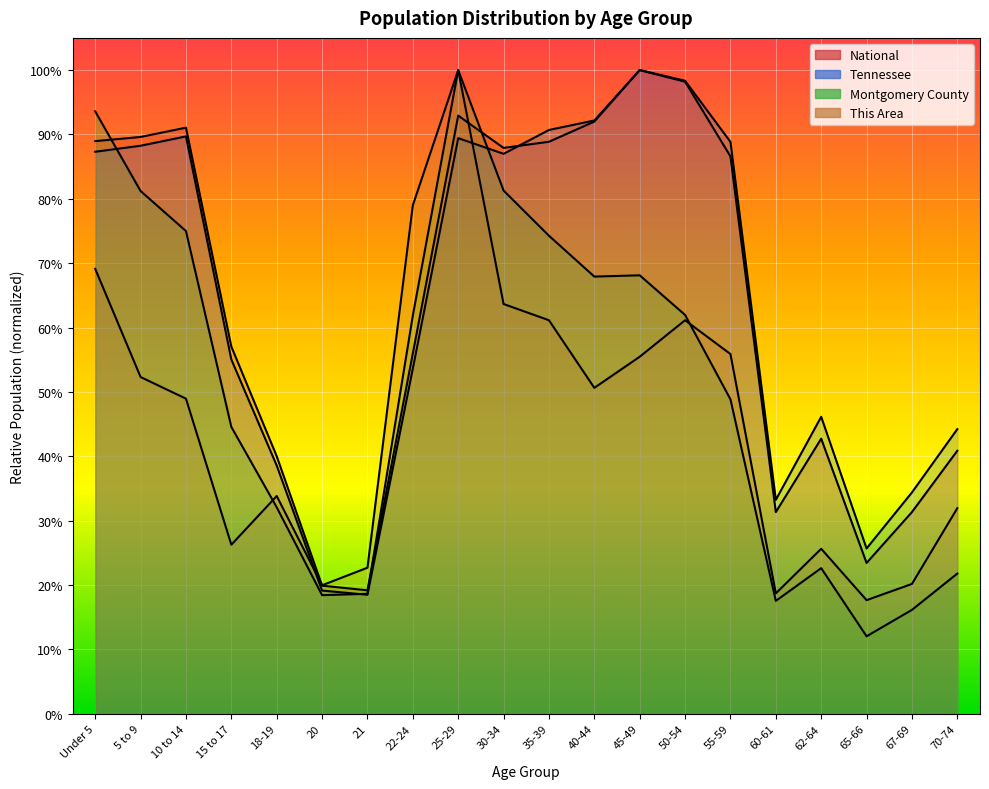

Where is the first local maximum for Montgomery County?

25-29